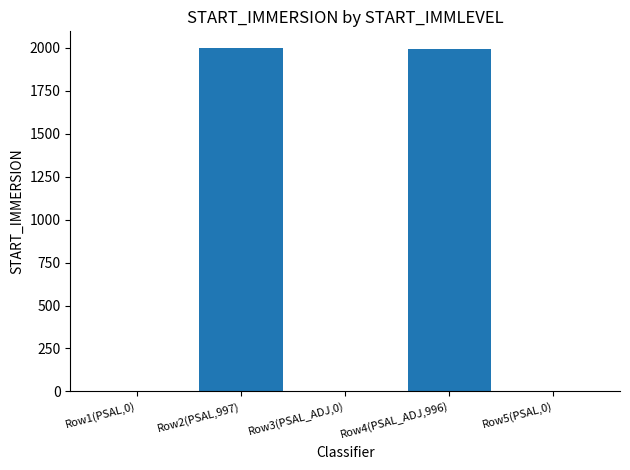

True or false: the data shows 3.4 at Row1(PSAL,0).

True